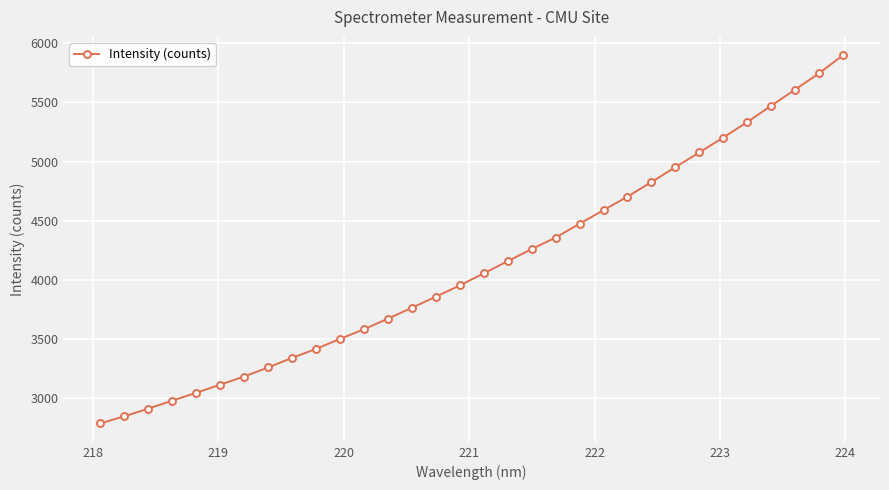

What is the value of the 14th point from the left?

3765.1